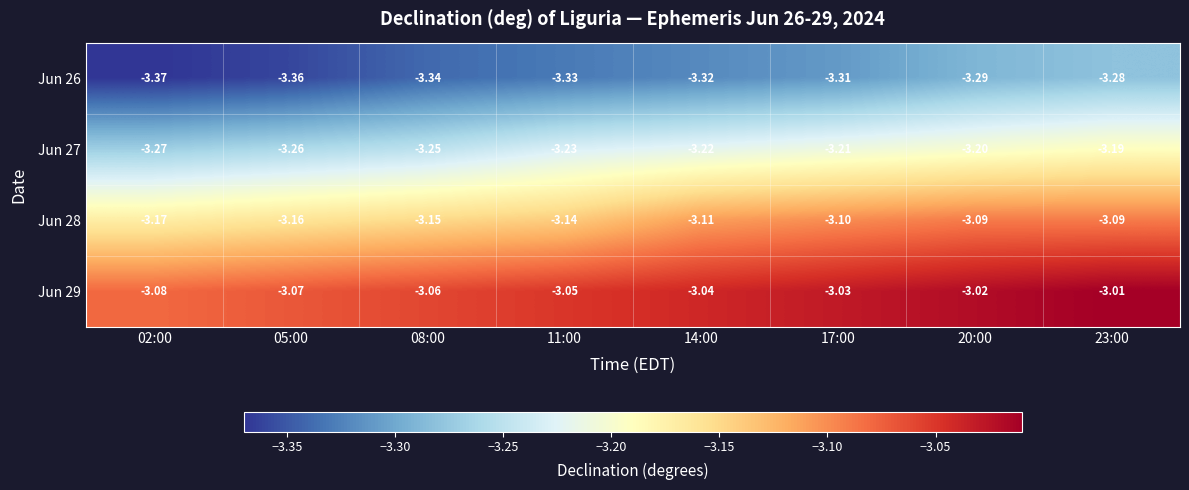

Is the value of Jun 29 at 20:00 greater than the value of Jun 28 at 17:00?

Yes